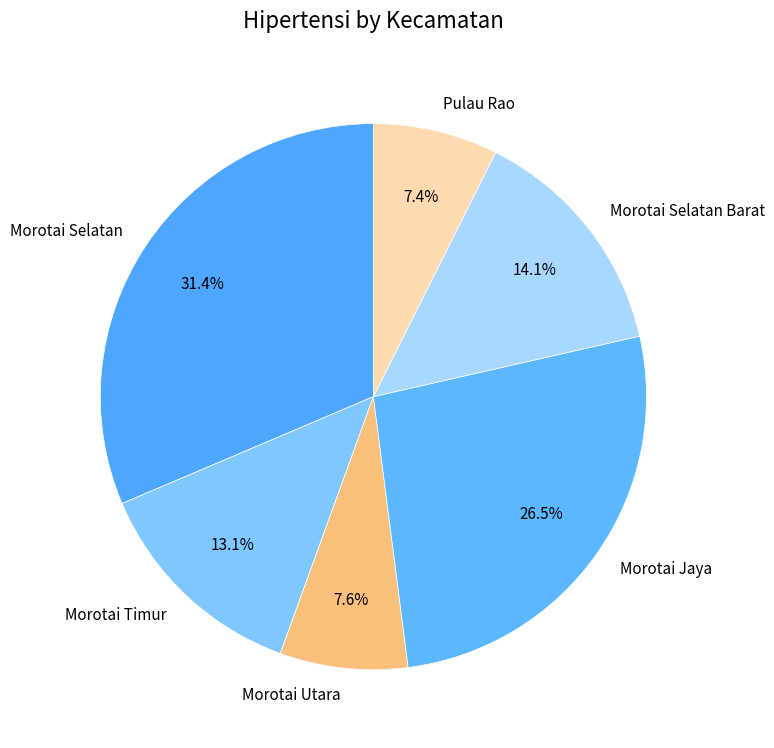

Which slice is the largest?

Morotai Selatan